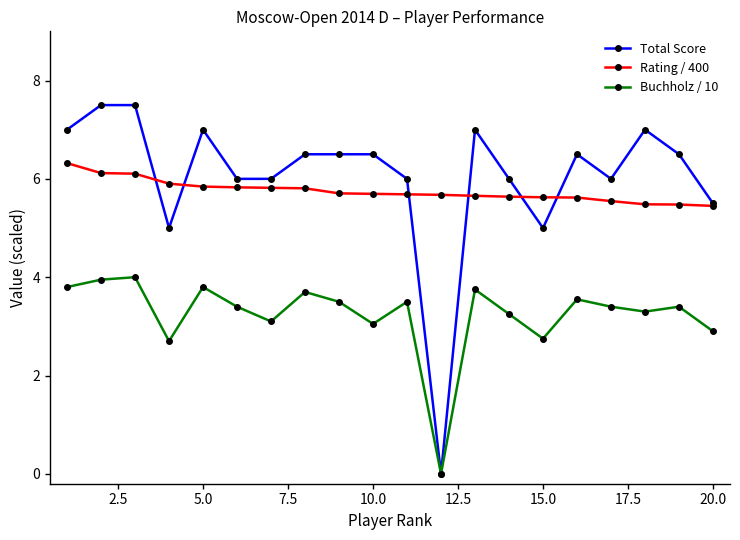

Which series has the largest range (max minus min)?

Total Score